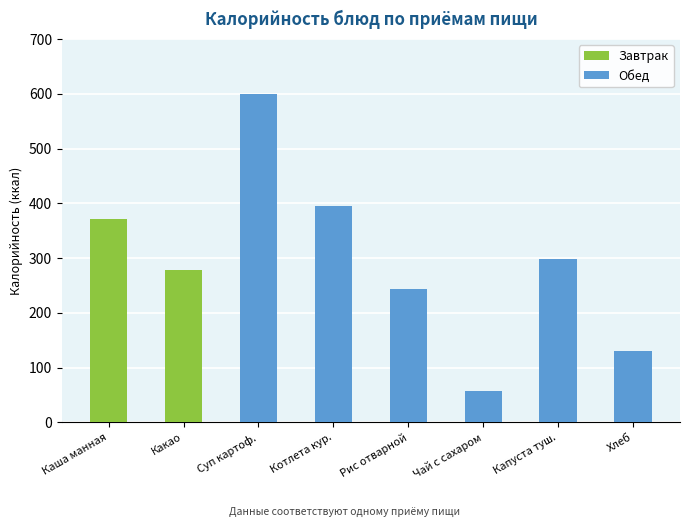

What is the difference between the maximum and minimum values?

541